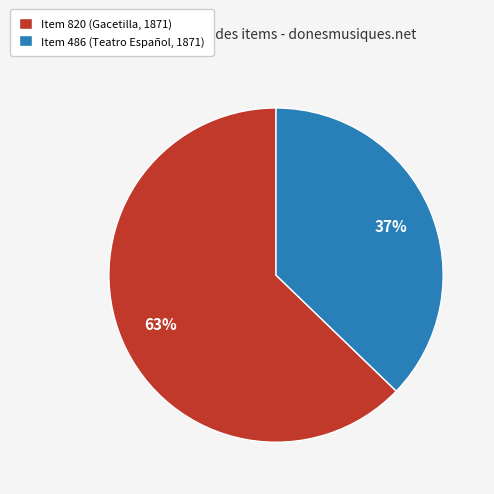

Which slice is the smallest?

Item 486 (Teatro Español, 1871)